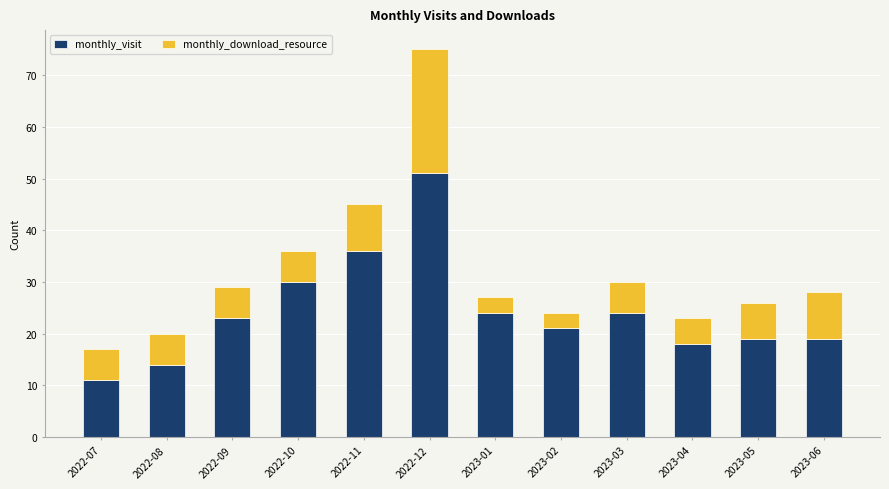

The monthly_visit series shows 12 at 2022-10. True or false?

False